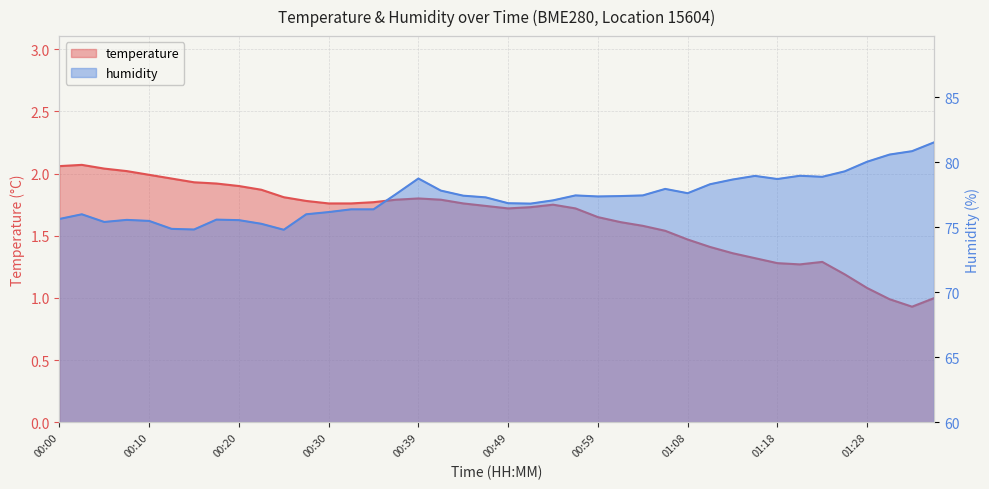

True or false: humidity and temperature cross at least once.

False